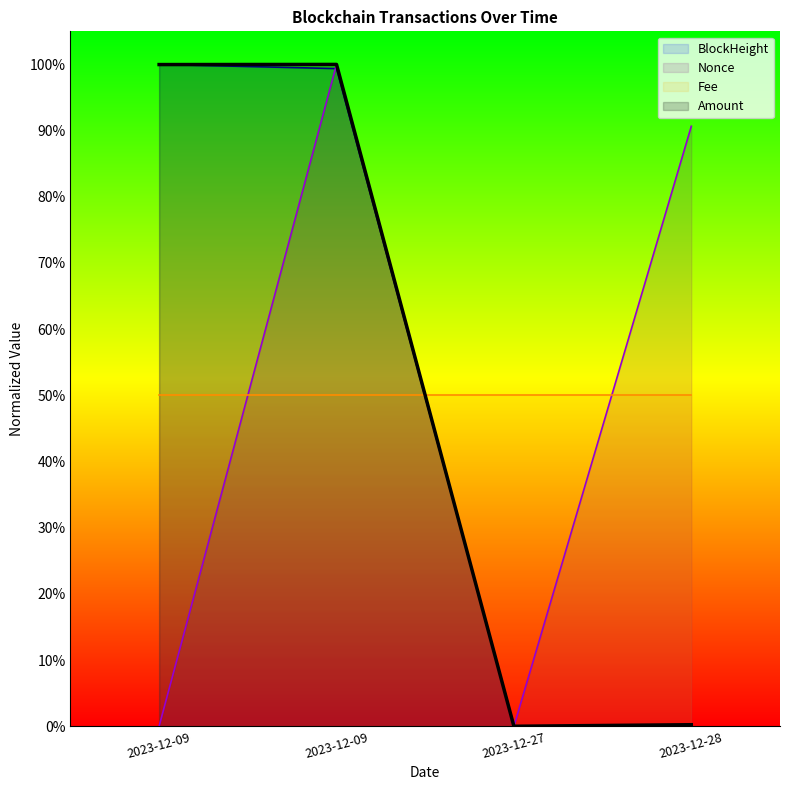

List the labels in order of BlockHeight value, largest first.

2023-12-09, 2023-12-09, 2023-12-27, 2023-12-28